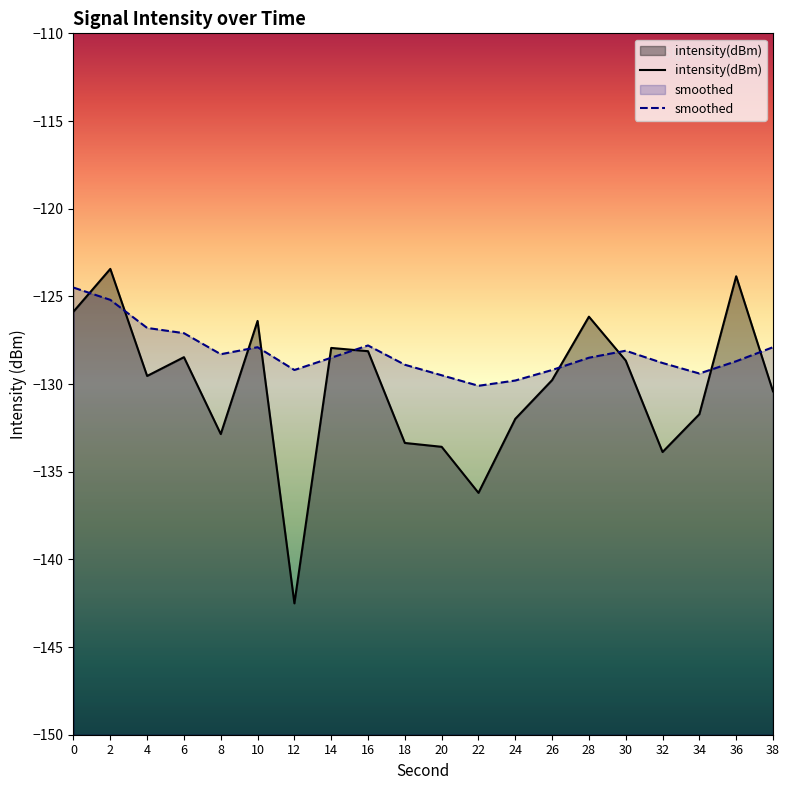

At which category does smoothed reach its first local valley?

8